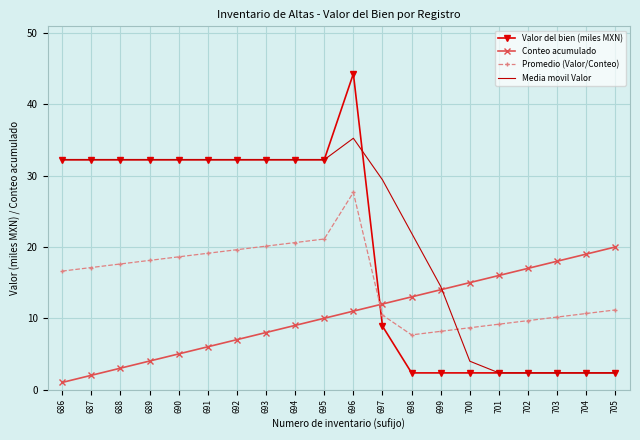

Reading right to left, what are all the values shown in this chart?

Valor del bien (miles MXN): 2.3	2.3	2.3	2.3	2.3	2.3	2.3	2.3	8.9	44.3	32.2	32.2	32.2	32.2	32.2	32.2	32.2	32.2	32.2	32.2
Conteo acumulado: 20.0	19.0	18.0	17.0	16.0	15.0	14.0	13.0	12.0	11.0	10.0	9.0	8.0	7.0	6.0	5.0	4.0	3.0	2.0	1.0
Promedio (Valor/Conteo): 11.2	10.7	10.2	9.7	9.2	8.7	8.2	7.7	10.4	27.6	21.1	20.6	20.1	19.6	19.1	18.6	18.1	17.6	17.1	16.6
Media movil Valor: 2.3	2.3	2.3	2.3	2.3	4.0	14.5	21.9	29.4	35.2	32.2	32.2	32.2	32.2	32.2	32.2	32.2	32.2	32.2	32.2